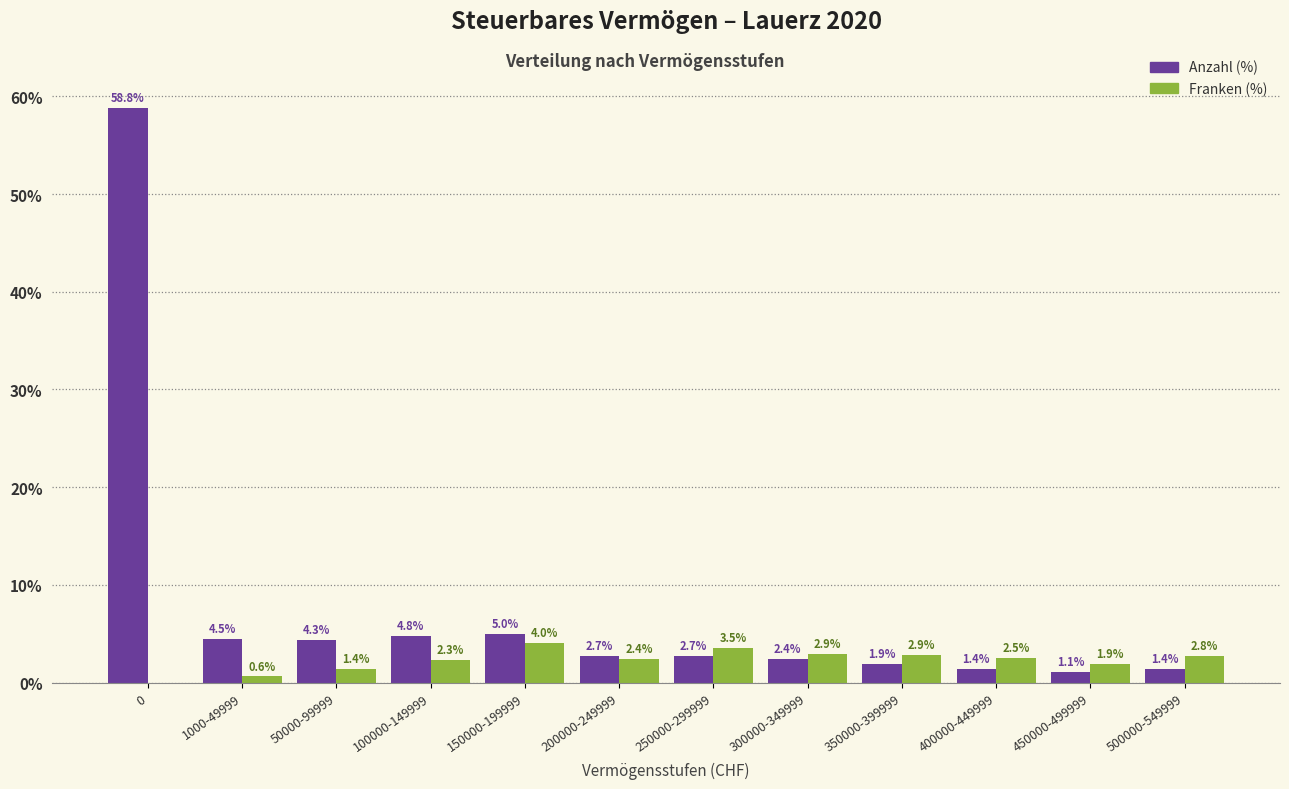

Which series has the largest total across all categories?

Anzahl (%)